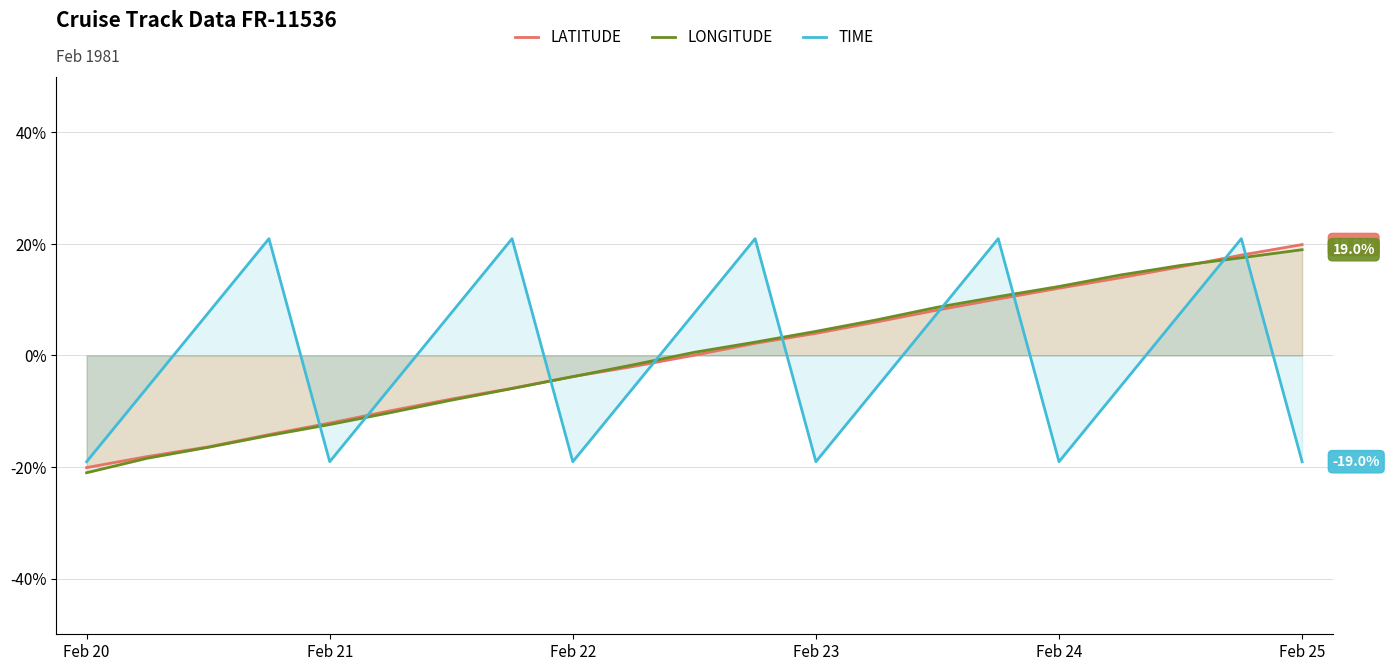

True or false: LONGITUDE and TIME intersect in this chart.

True